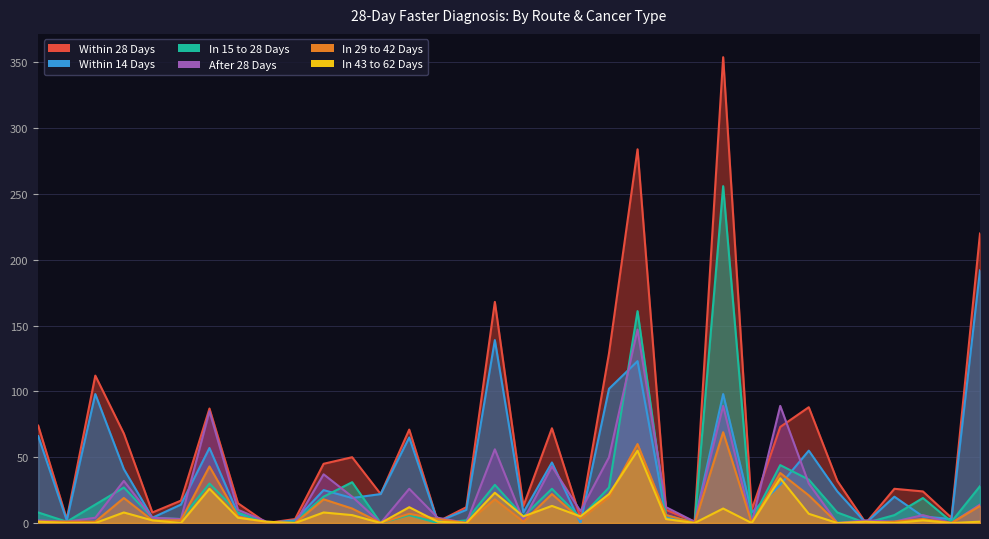

Is it true that In 43 to 62 Days equals 0 at 26?

True